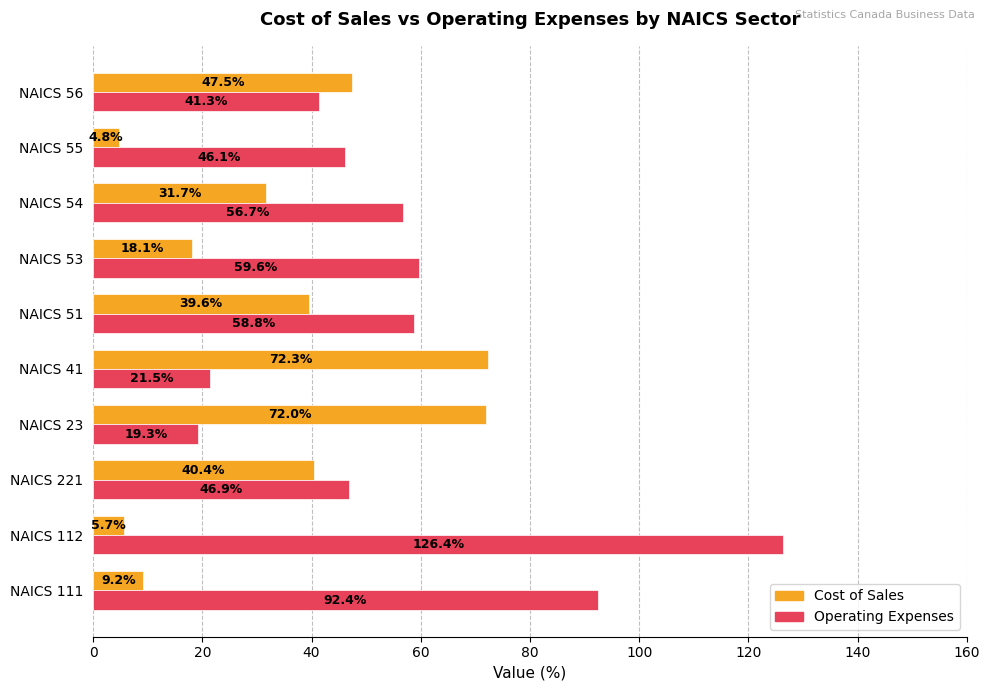

What is the sum of the Operating Expenses values at NAICS 54 and NAICS 41?

78.2